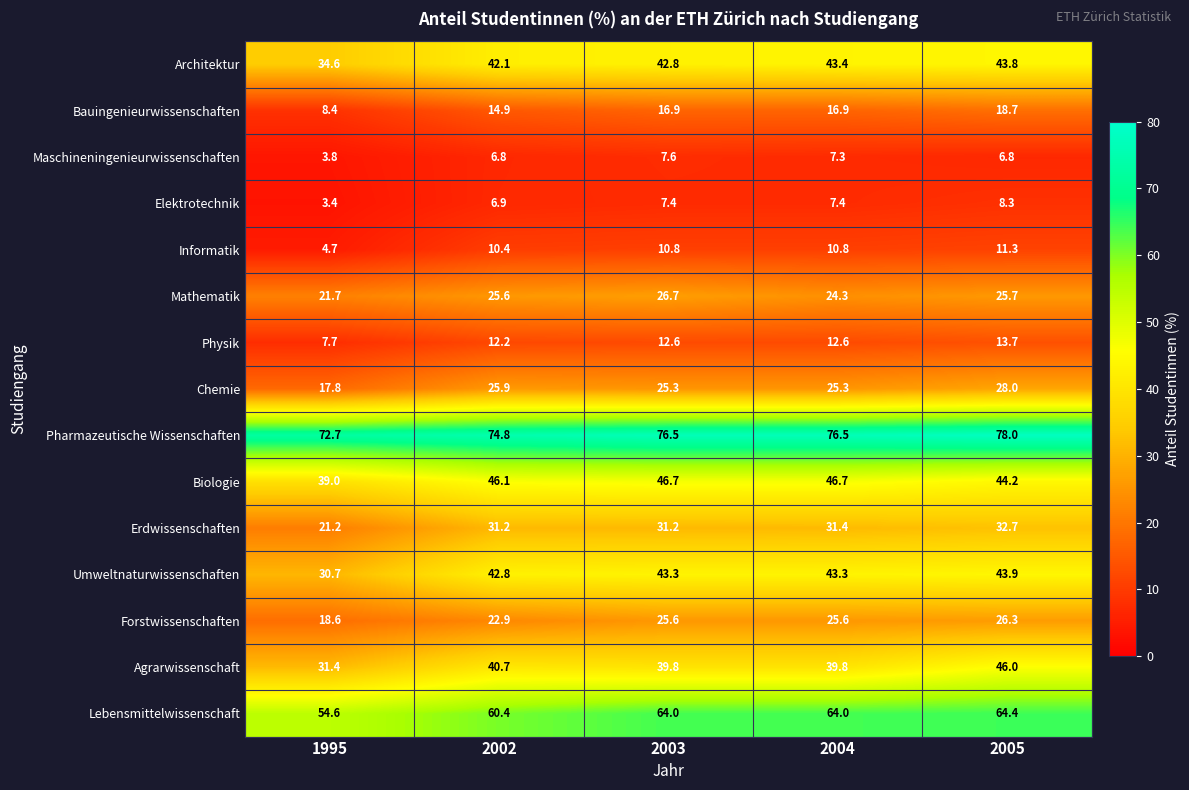

How many data points in Pharmazeutische Wissenschaften are above 76?

3